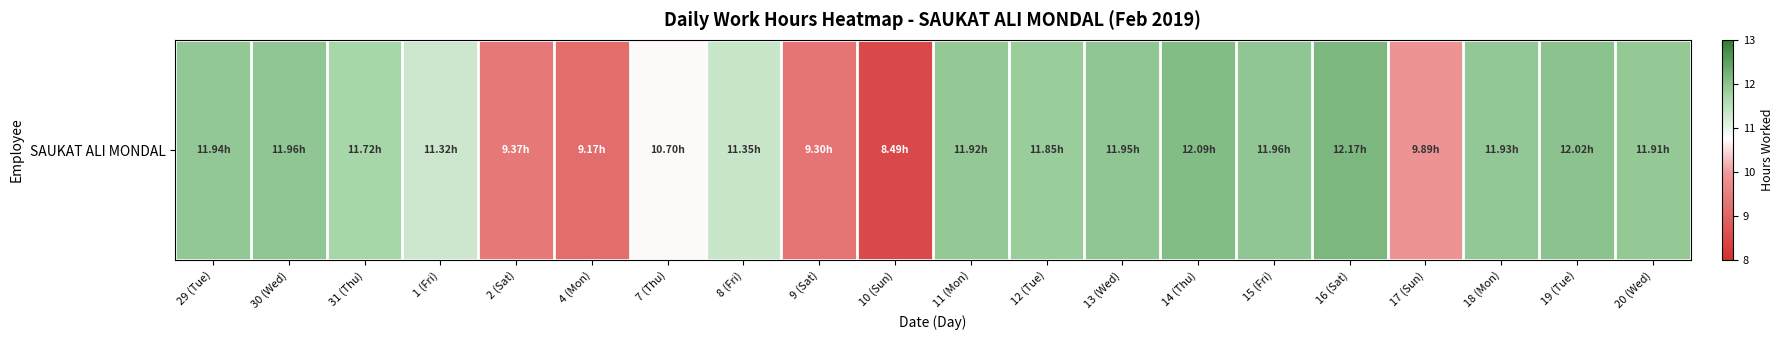

What is the sum of all values?

223.0